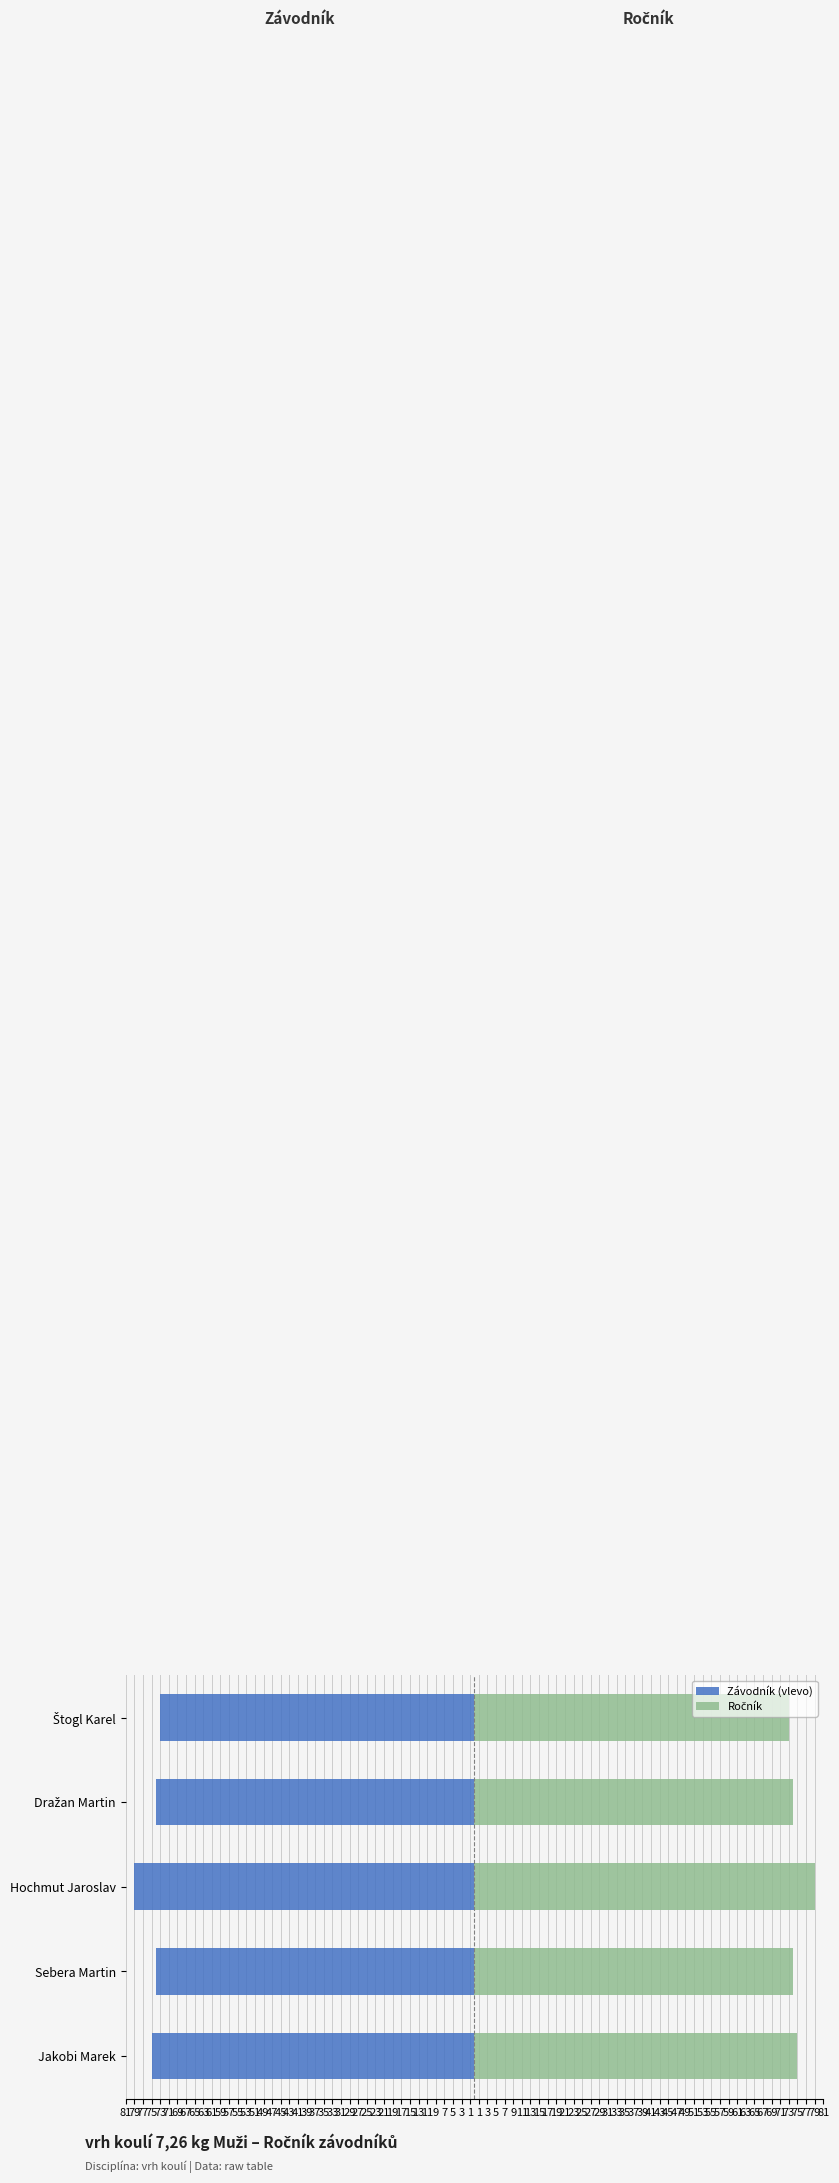

How many data points in Závodník (vlevo) are above -74?

1